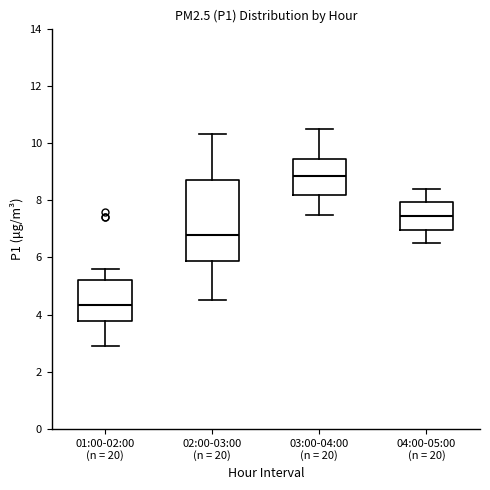

Which box's median line is the highest?

03:00-04:00 (n = 20)